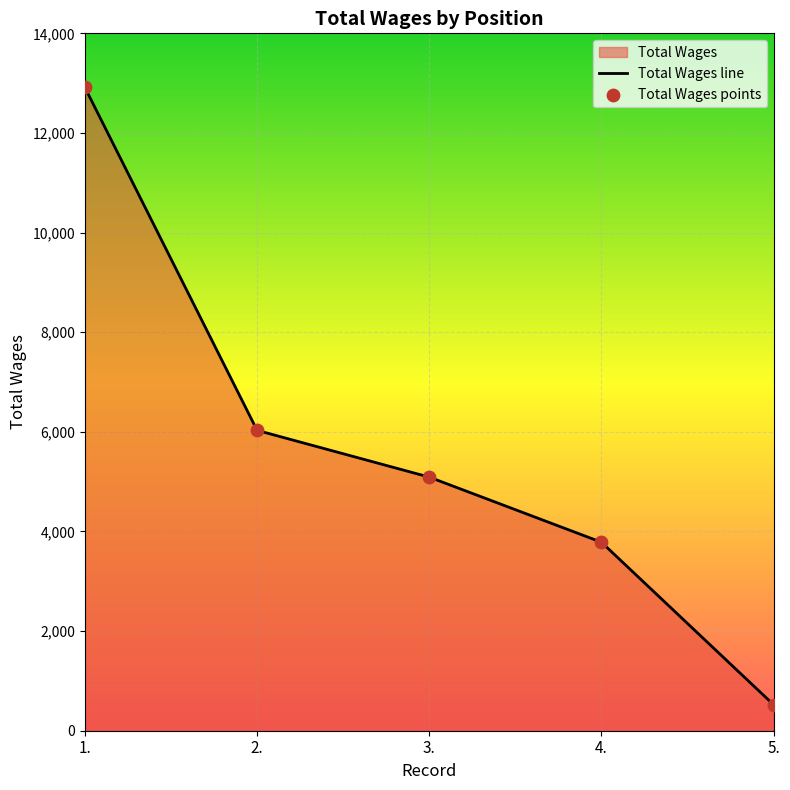

At which category is the sum across all series the highest?

1.